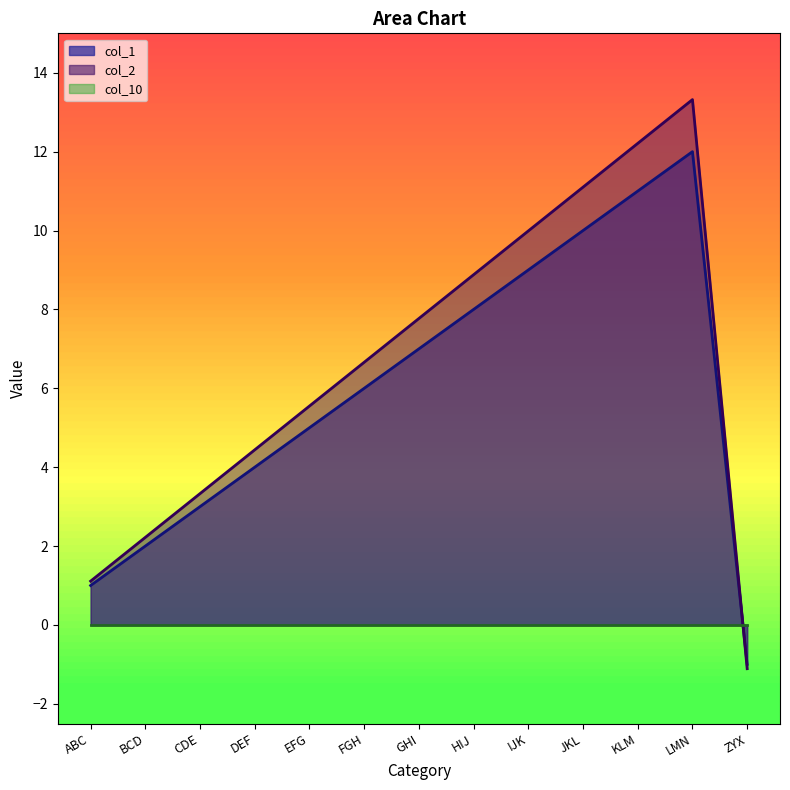

Reading right to left, transcribe all the data shown in this chart.

col_1: -1.0	12.0	11.0	10.0	9.0	8.0	7.0	6.0	5.0	4.0	3.0	2.0	1.0
col_2: -1.1	13.3	12.2	11.1	10.0	8.9	7.8	6.7	5.5	4.4	3.3	2.2	1.1